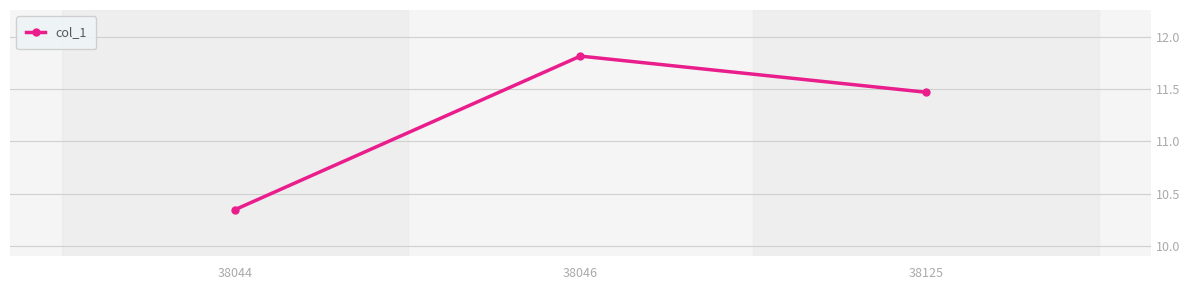

Which category has the lowest value across all series?

38044